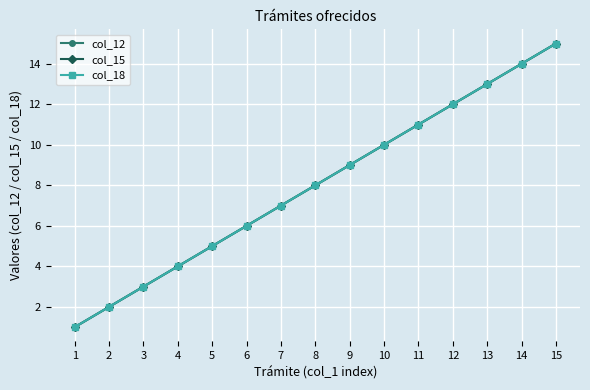

Is this an area chart (filled region under the line)?

No